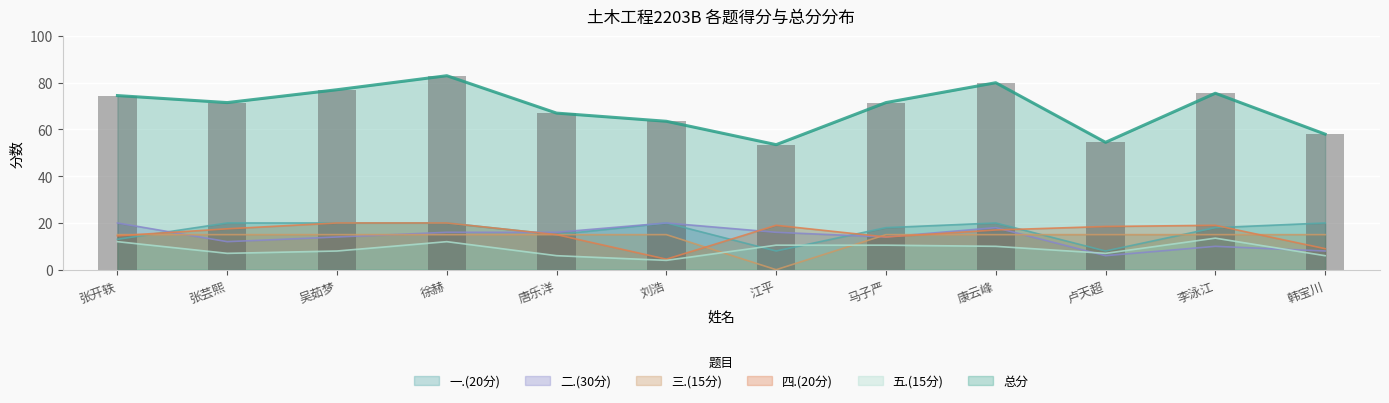

What is the sum of all 二.(30分) values?

170.0